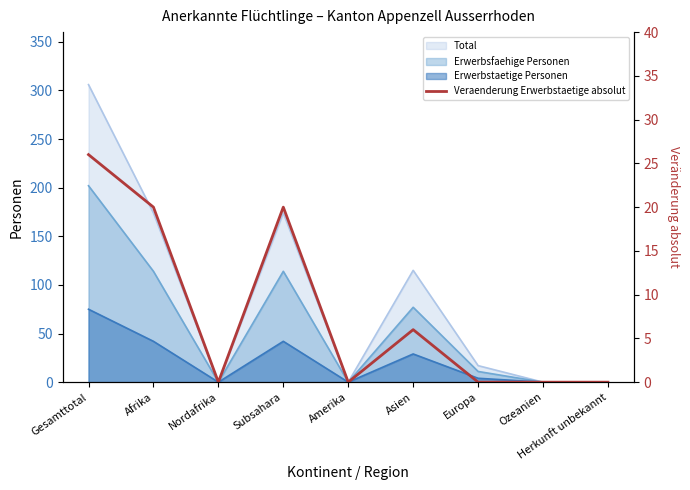

How many interior local peaks (higher than both neighbors) does the data have?

2